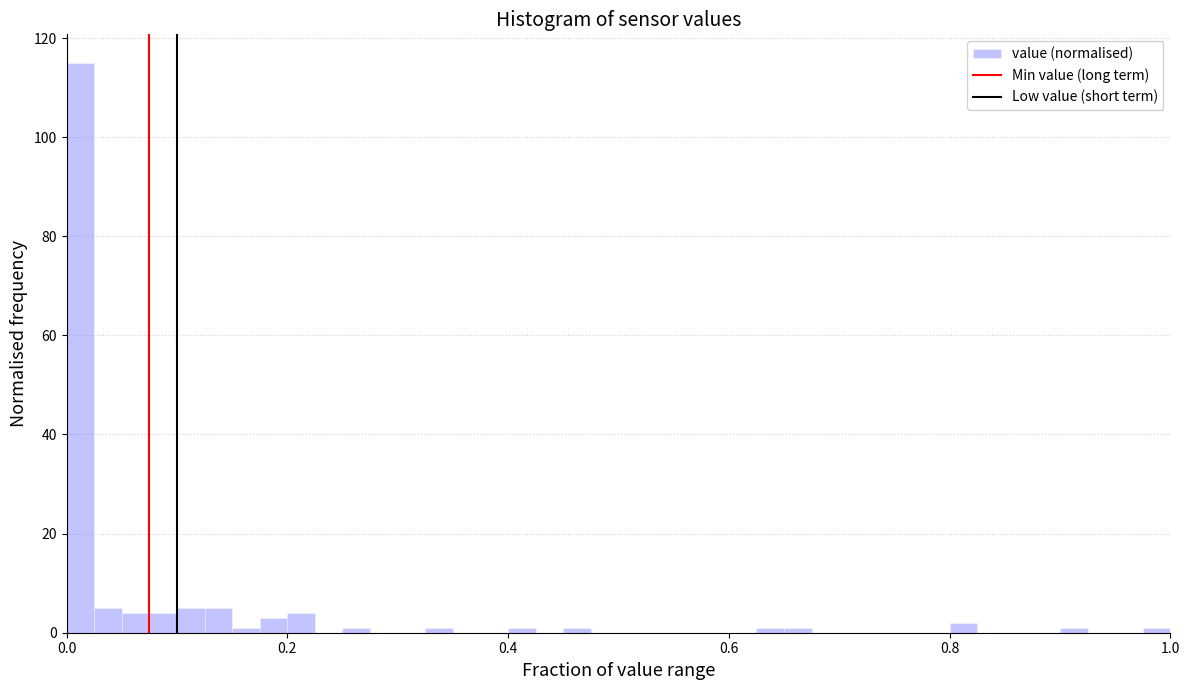

Read against the x-axis, roughly where is the centre of the tallest bar?

0.02